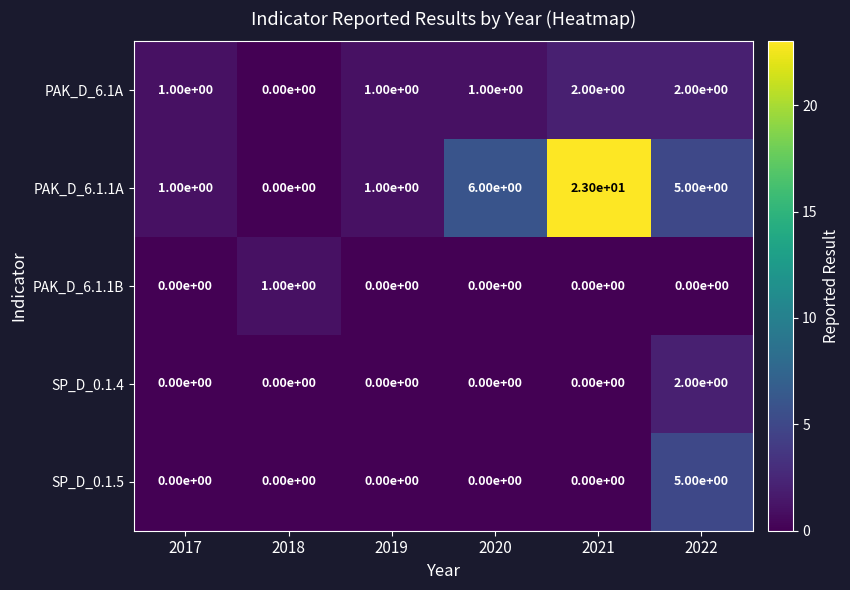

Reading left to right, what are all the values shown in this chart?

PAK_D_6.1A: 2017=1	2018=0	2019=1	2020=1	2021=2	2022=2
PAK_D_6.1.1A: 2017=1	2018=0	2019=1	2020=6	2021=23	2022=5
PAK_D_6.1.1B: 2017=0	2018=1	2019=0	2020=0	2021=0	2022=0
SP_D_0.1.4: 2017=0	2018=0	2019=0	2020=0	2021=0	2022=2
SP_D_0.1.5: 2017=0	2018=0	2019=0	2020=0	2021=0	2022=5